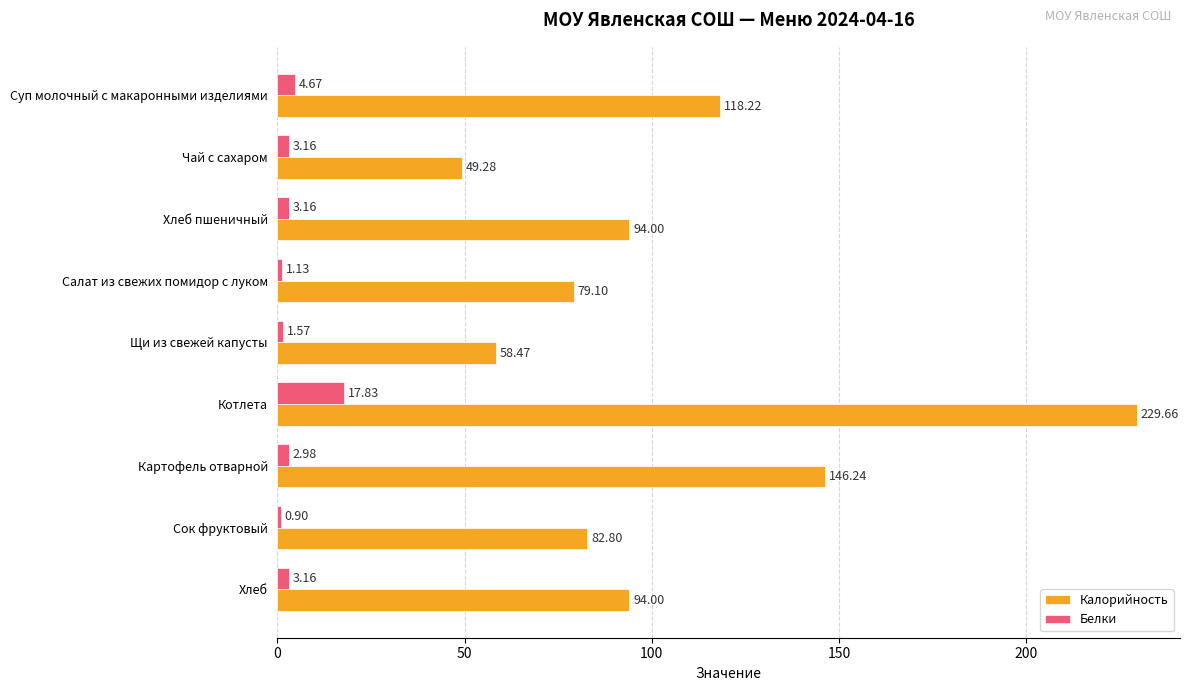

At which category is the sum across all series the highest?

Котлета